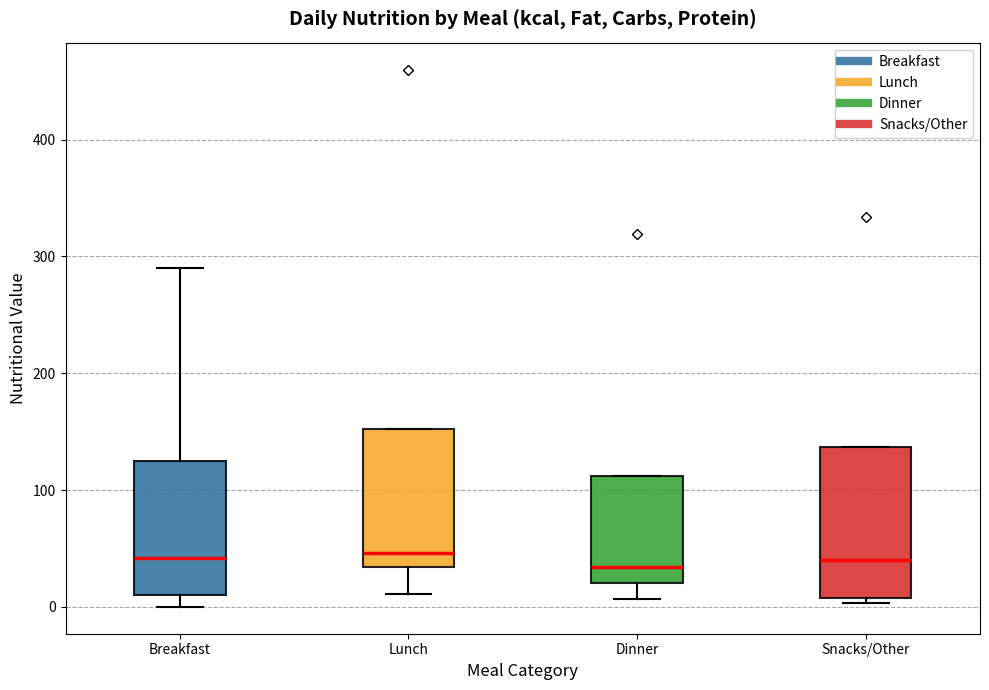

Reading left to right, transcribe this box plot: for each box, give where its median line is, the range the box spans, and where its two whiskers end, as read against the y-axis. The values are not printed on the chart, so give them approximately, as read against the axis.

Breakfast: median 40, box 10 to 130, whiskers 0 to 290
Lunch: median 50, box 30 to 150, whiskers 10 to 150
Dinner: median 30, box 20 to 110, whiskers 10 to 110
Snacks/Other: median 40, box 10 to 140, whiskers 0 to 140